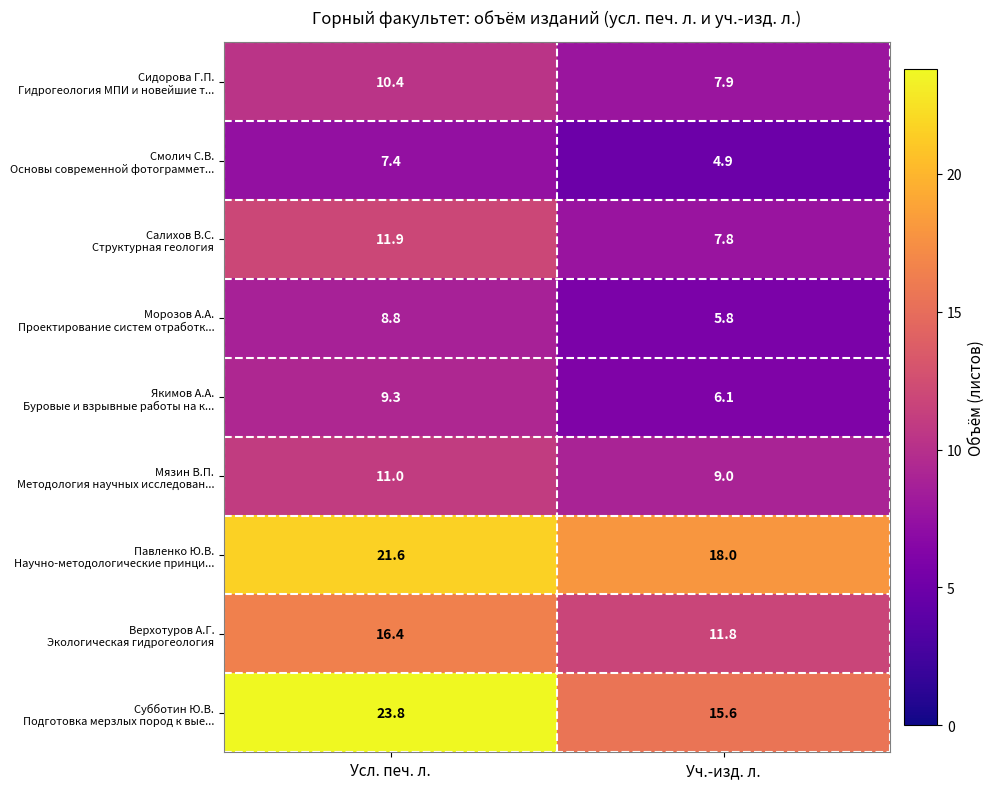

What is the maximum value shown in the chart?

23.8